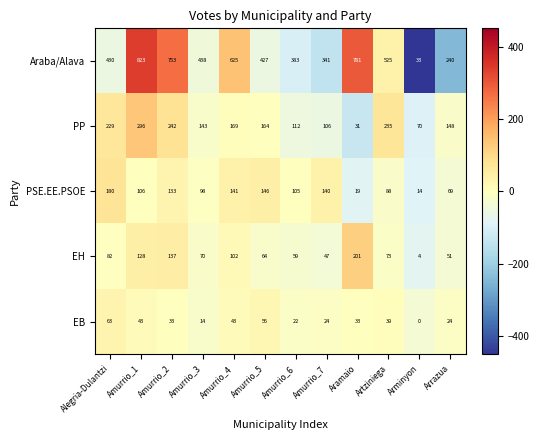

Which series has the widest spread of values?

Araba/Alava